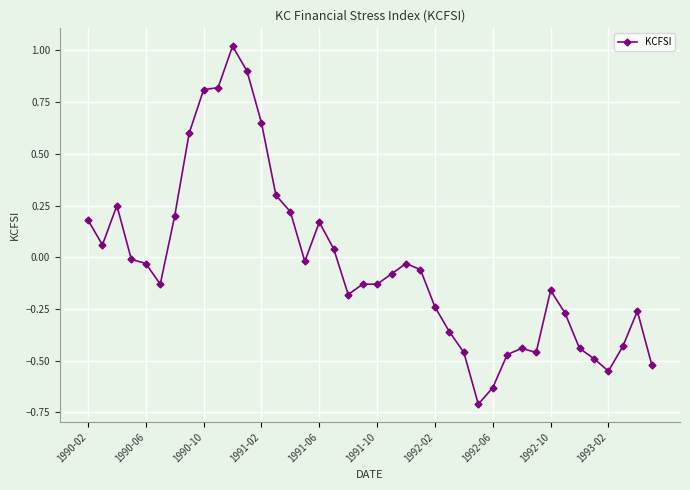

What is the sum of all values?

-1.5